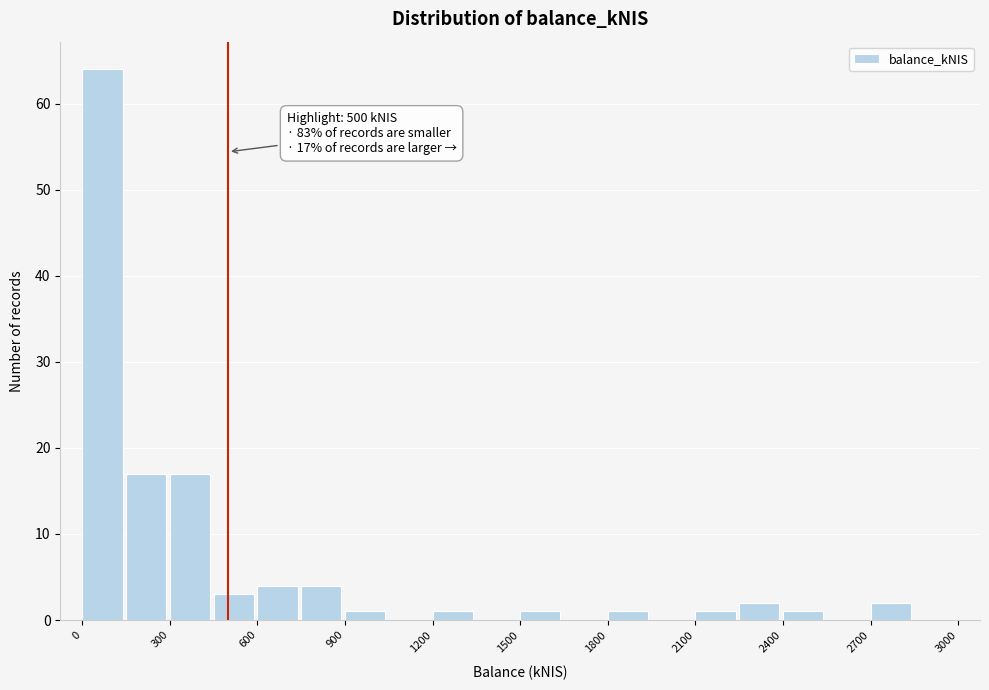

Read against the x-axis, roughly where is the centre of the tallest bar?

50